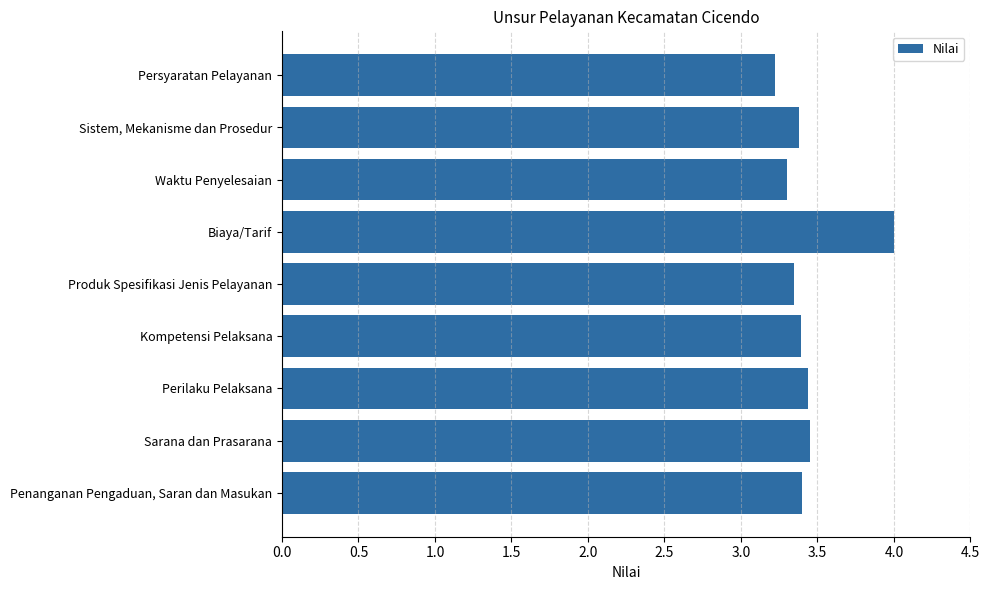

What is the difference between the maximum and second lowest values?

0.7